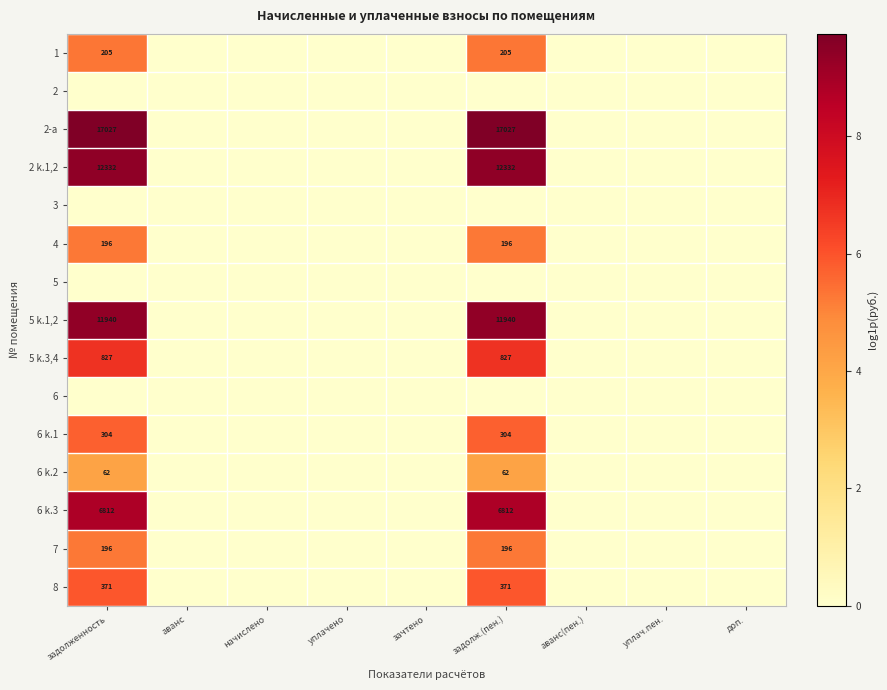

At which category is the sum across all series the highest?

задолженность